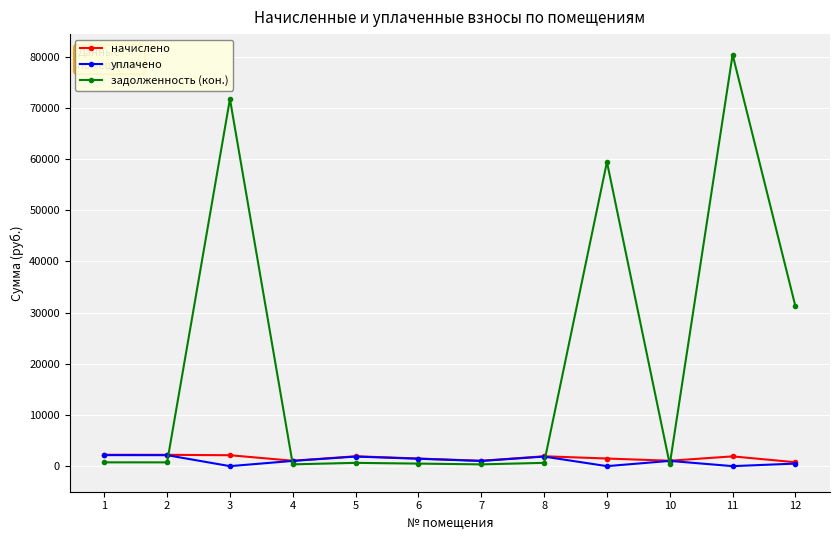

Does the chart display data point markers on the line(s)?

Yes